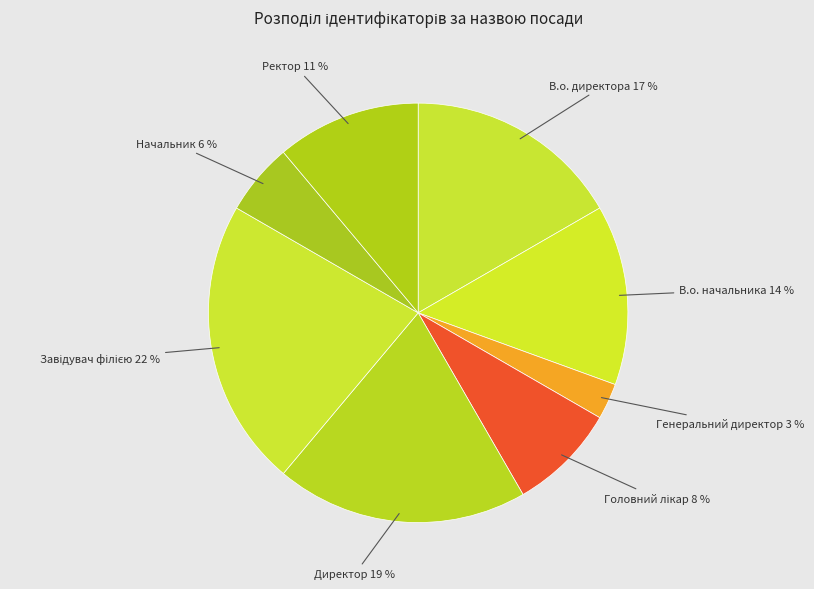

How many slices are in this pie chart?

8